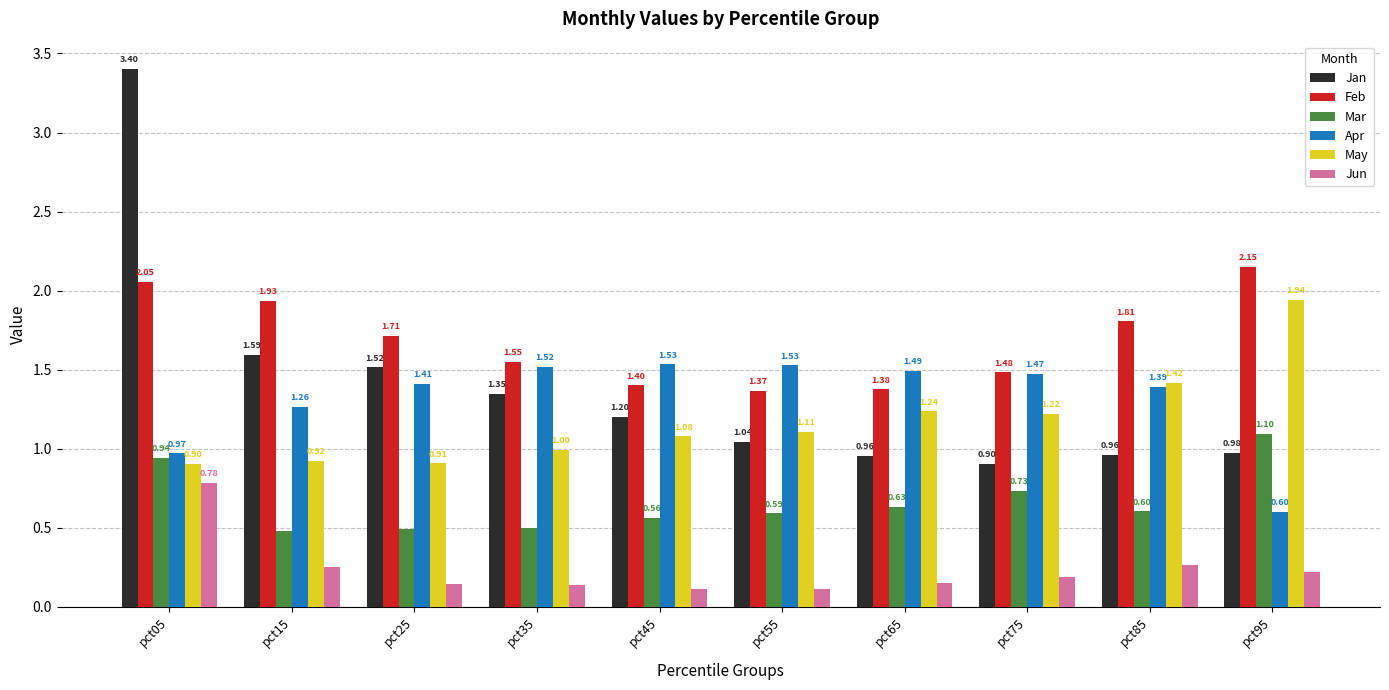

What is the difference between the maximum and second lowest values in the May series?

1.0